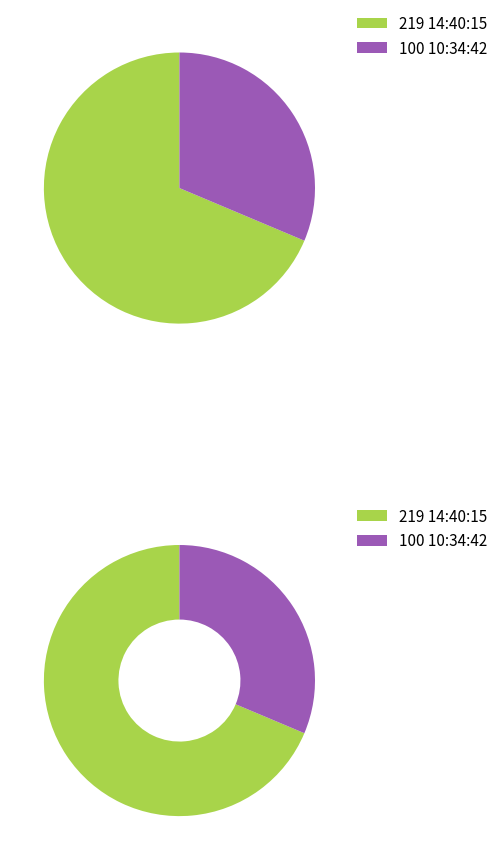

Which slice is the largest?

14:40:15